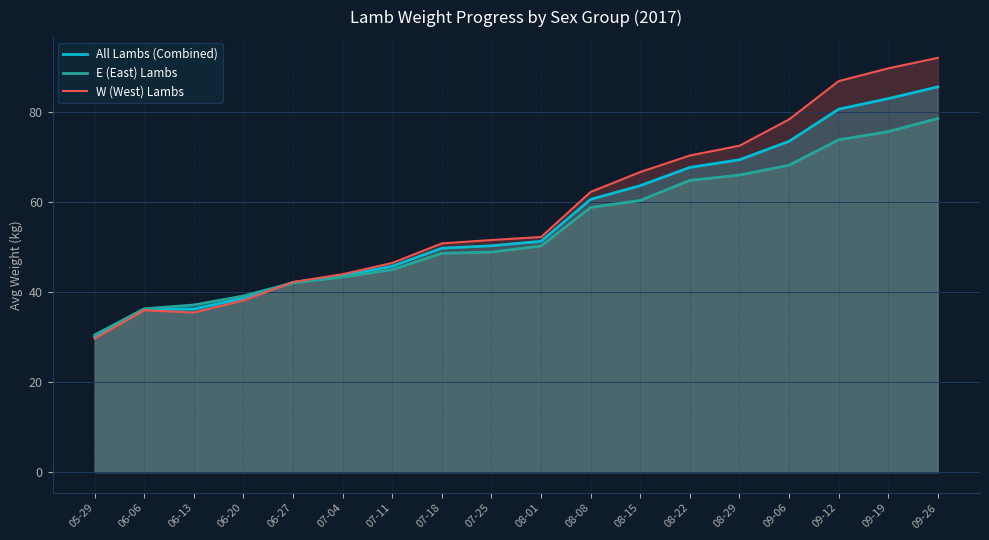

Where do W (West) Lambs and E (East) Lambs first cross each other?

06-20 and 06-27